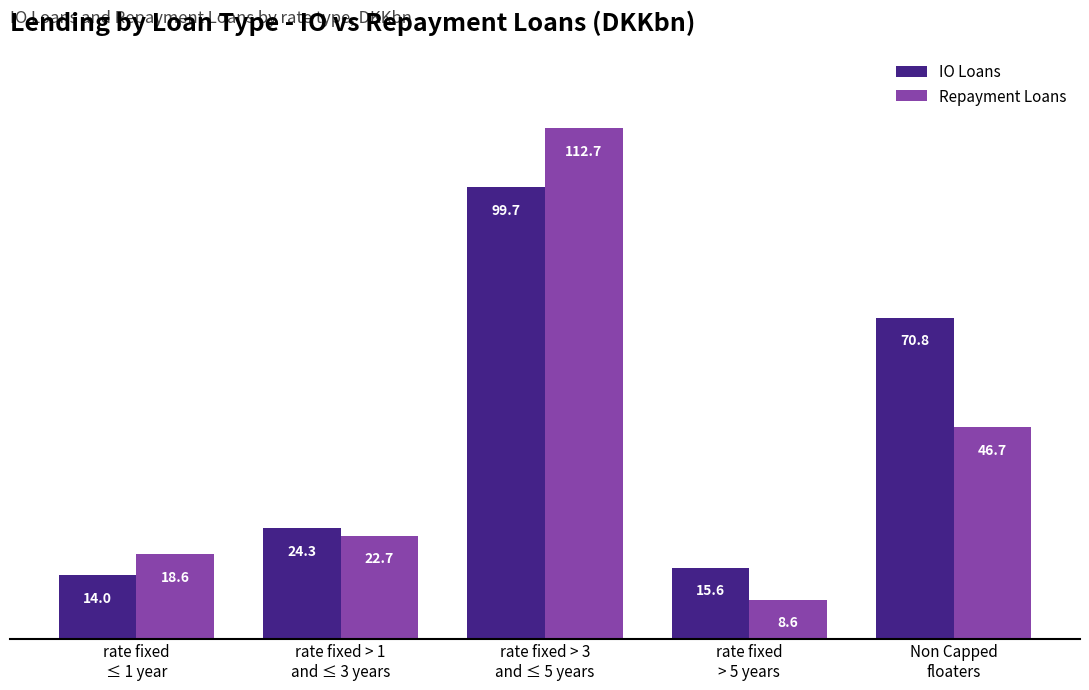

What value does the IO Loans series have at rate fixed
≤ 1 year?

14.0